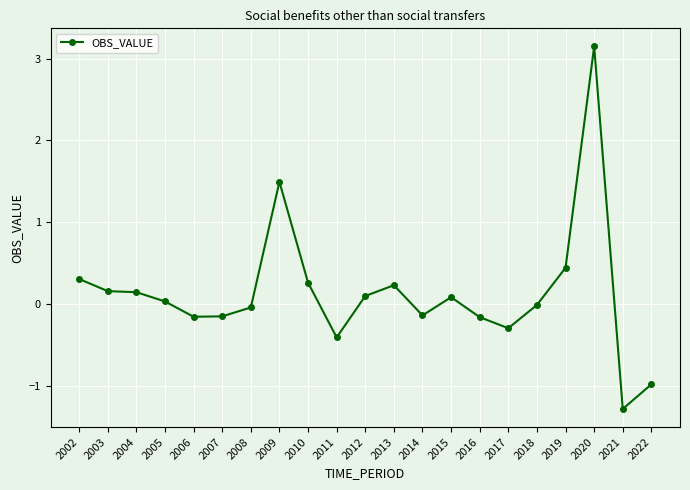

What is the minimum value shown in the chart?

-1.3